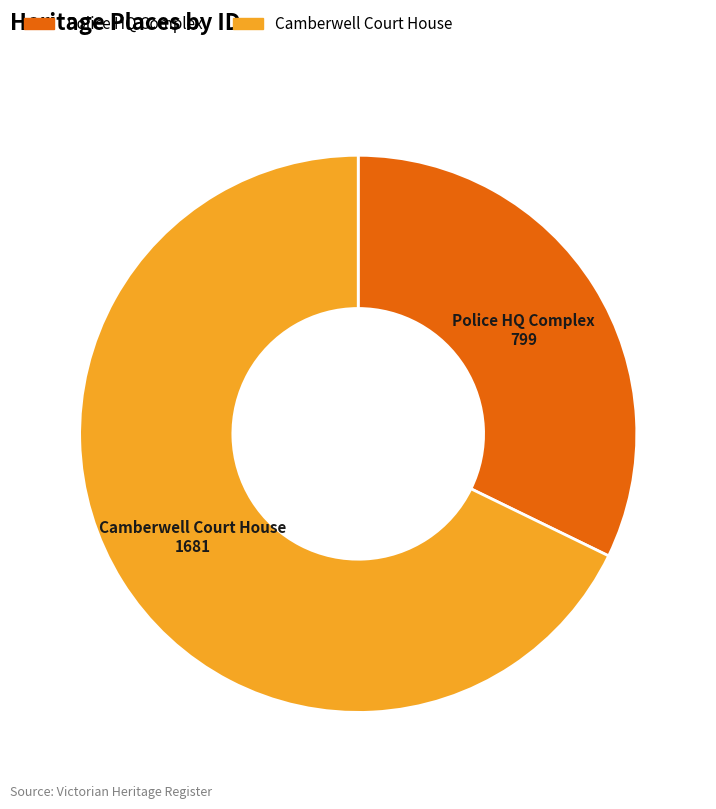

Does any single category account for the majority?

Yes